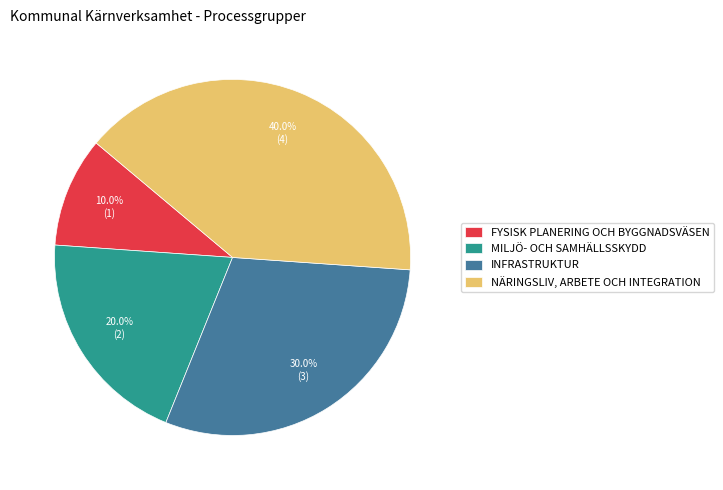

To the nearest percent, what is the difference between the FYSISK PLANERING OCH BYGGNADSVÄSEN and INFRASTRUKTUR slice percentages?

20%